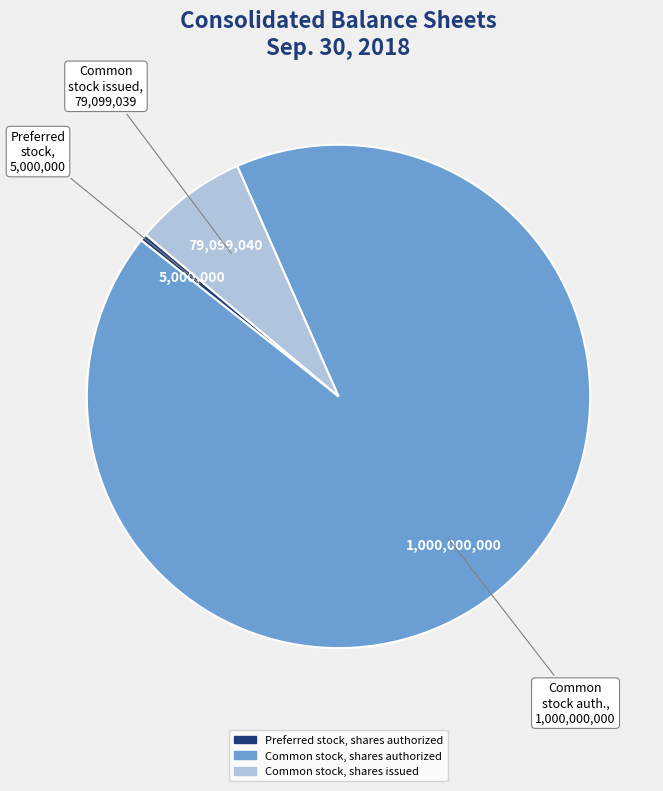

The Common stock, shares authorized slice represents 99% of the pie. True or false?

False